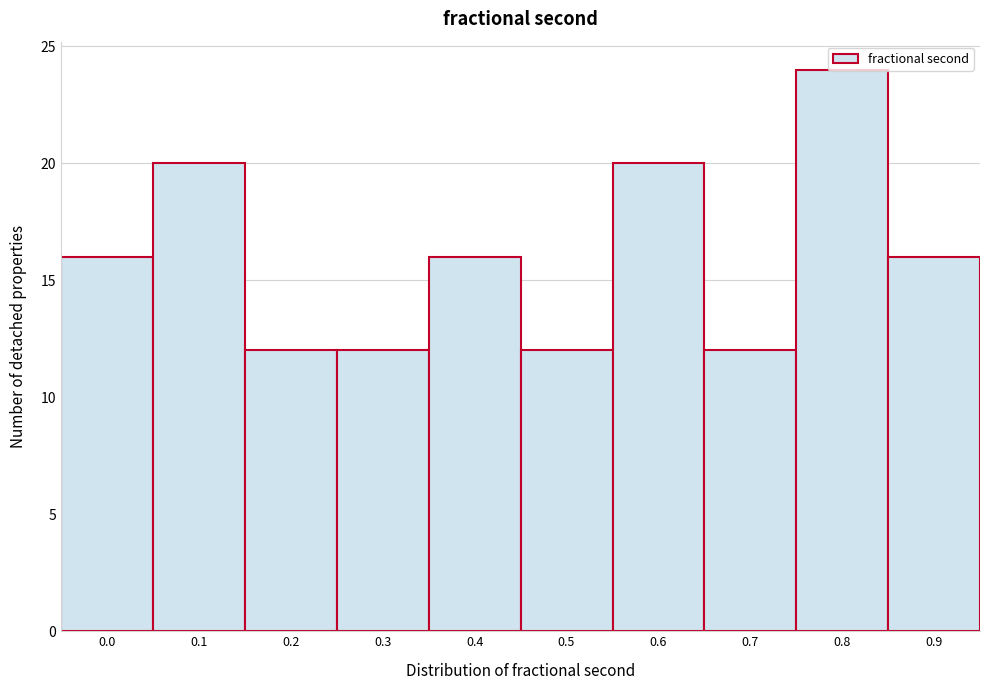

What is the value of the 4th bar from the left?

12